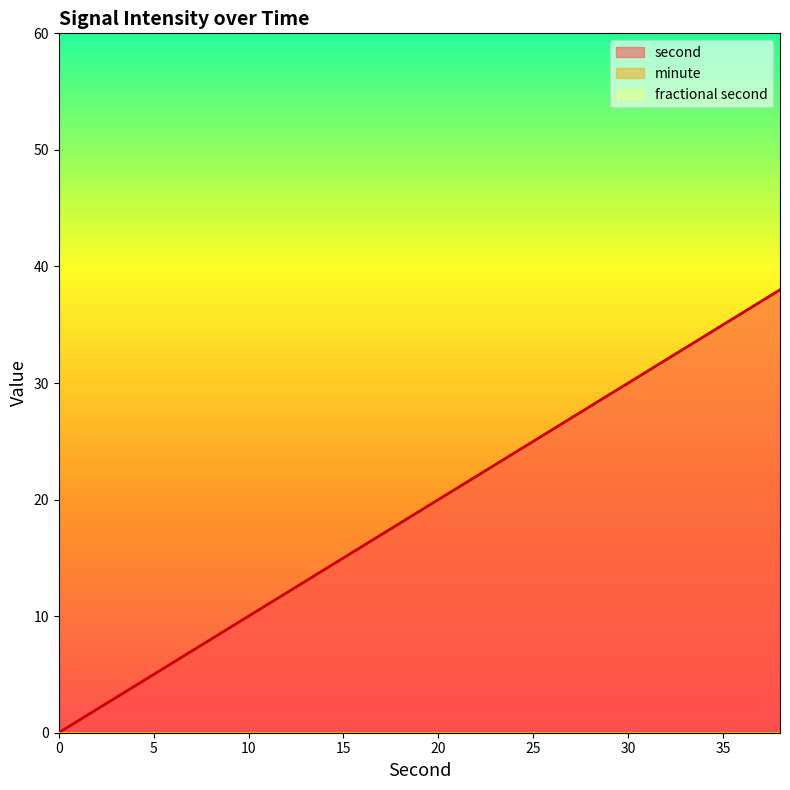

True or false: fractional second and second cross at least once.

False